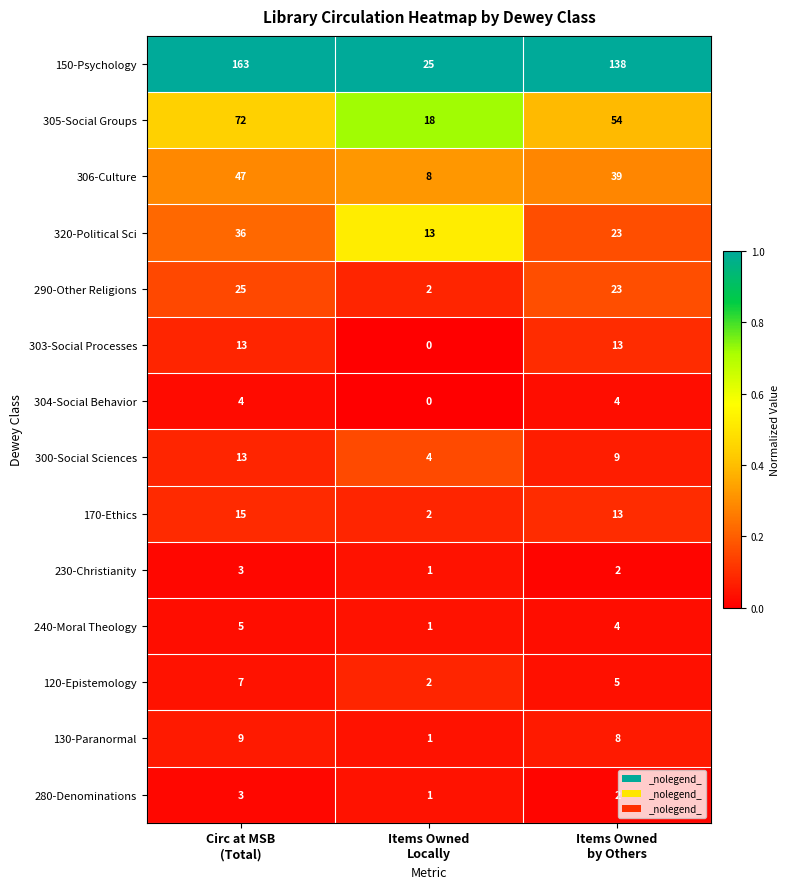

Which series has the largest total across all categories?

150-Psychology